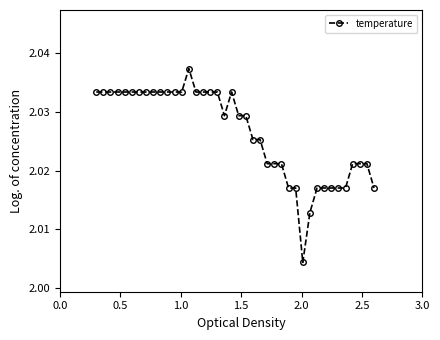

Count the values in the range 2 to 3.

40